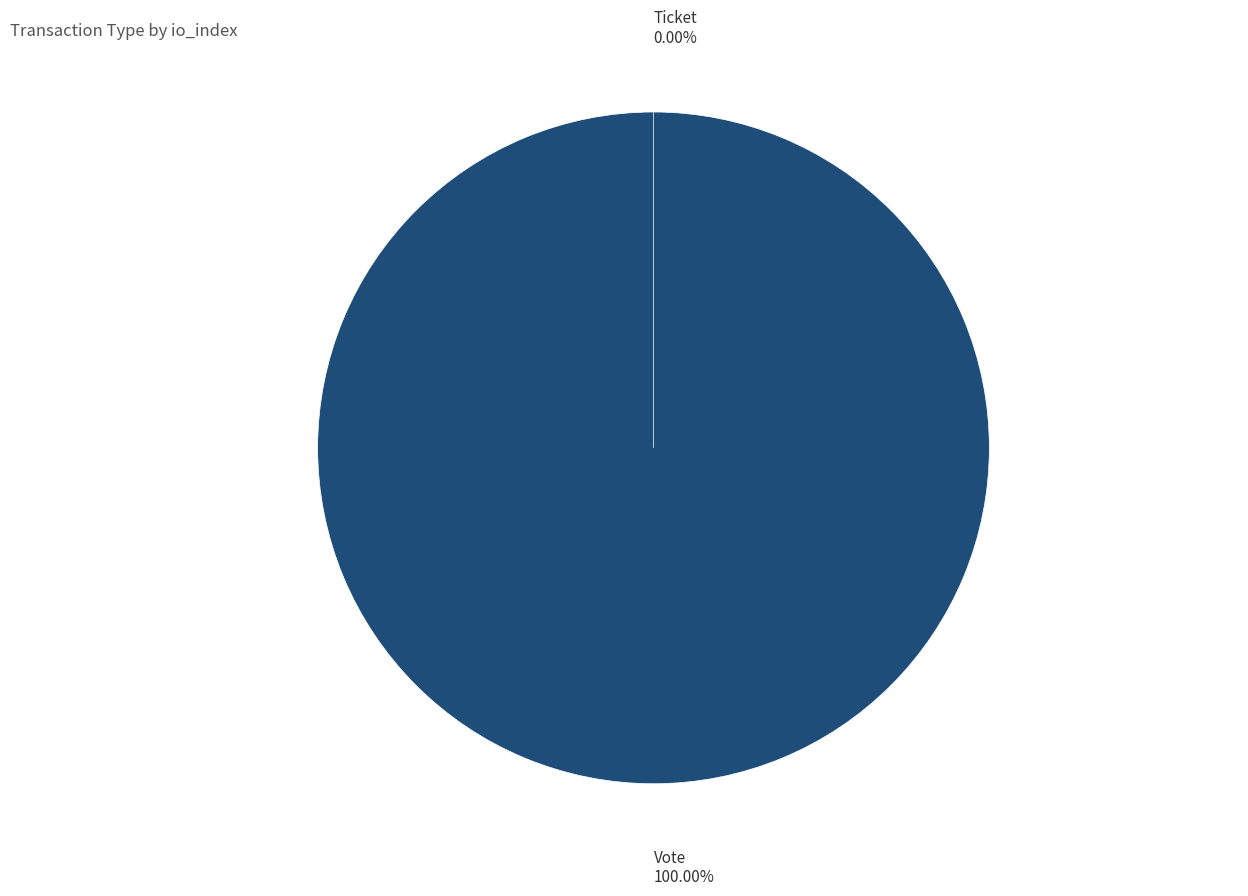

The Vote slice represents 100% of the pie. True or false?

True